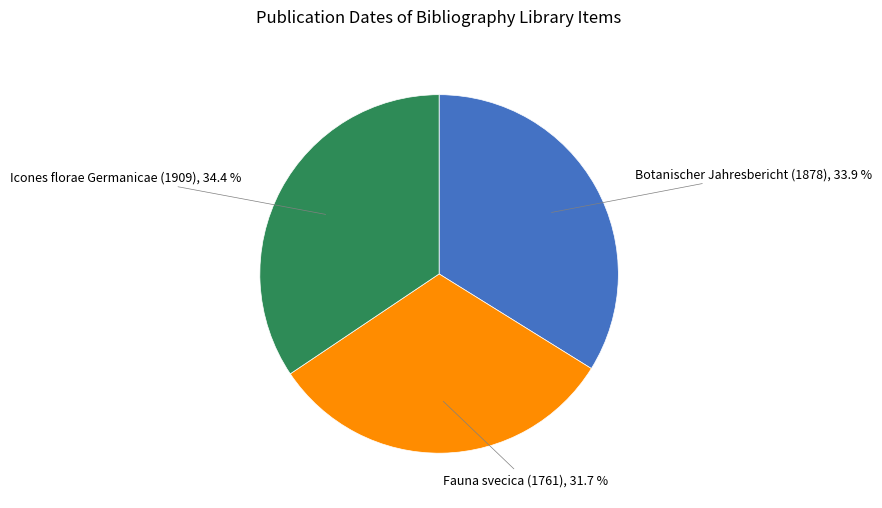

To the nearest percent, what is the difference between the largest and smallest slice percentages?

3%